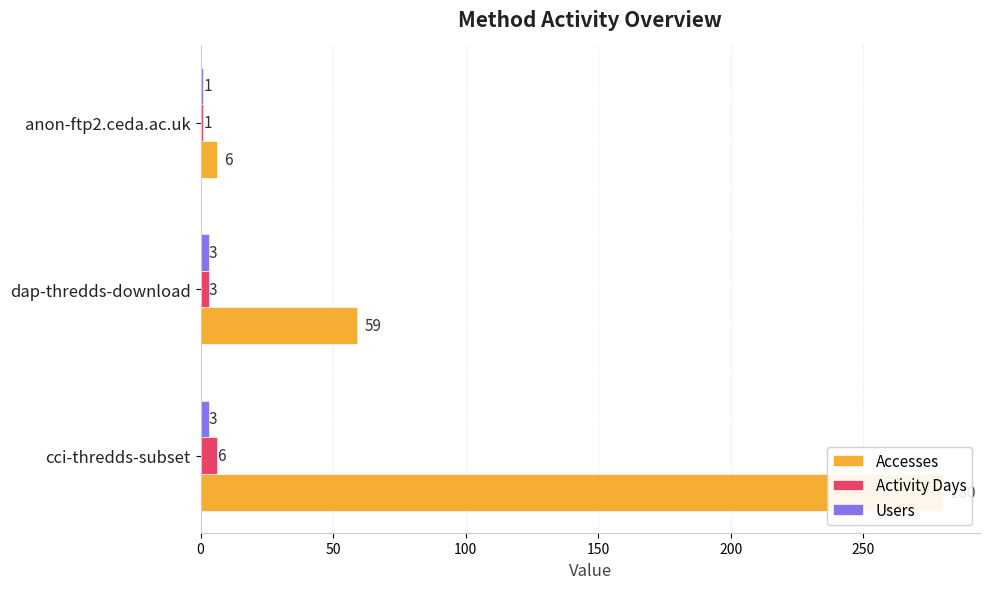

How many bars are there in each group?

3